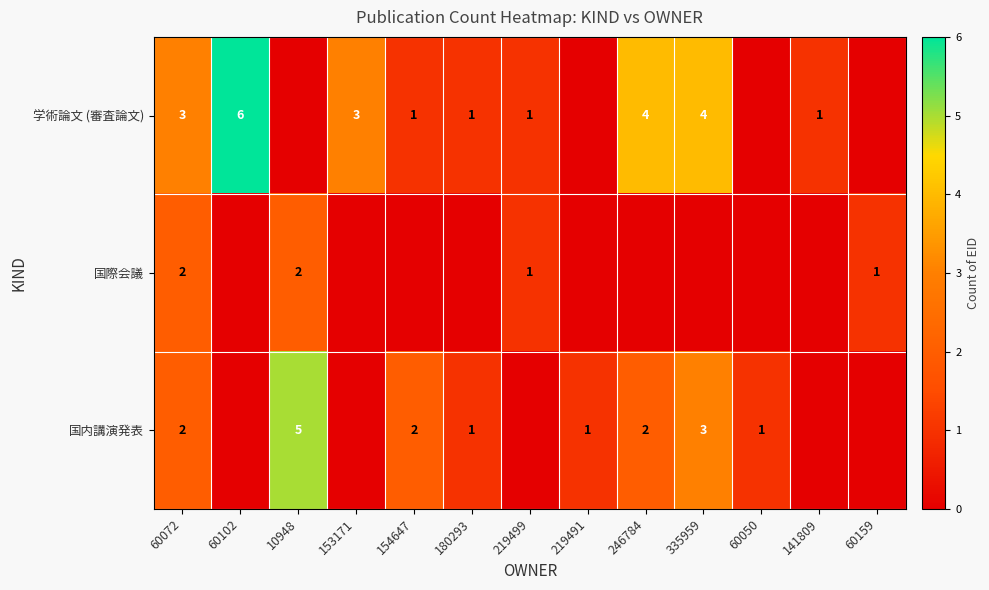

Is it true that 国際会議 equals 3 at 60072?

False